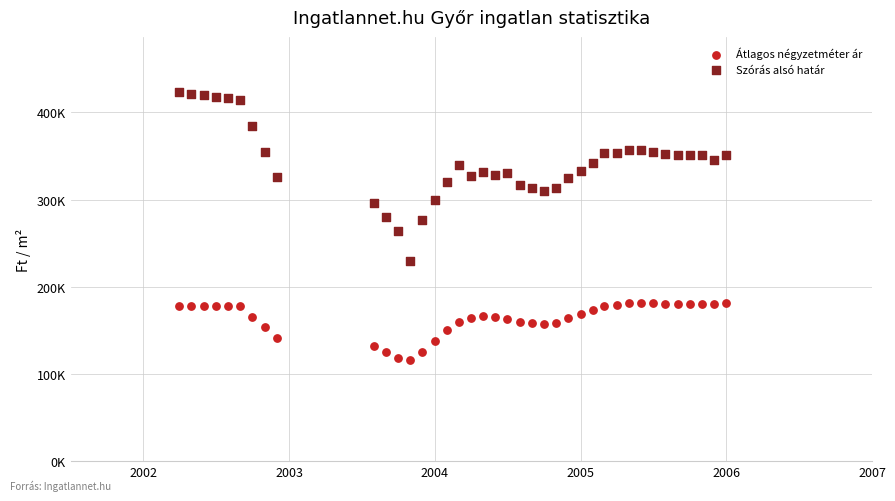

What are all the series names shown in the legend?

Átlagos négyzetméter ár, Szórás alsó határ